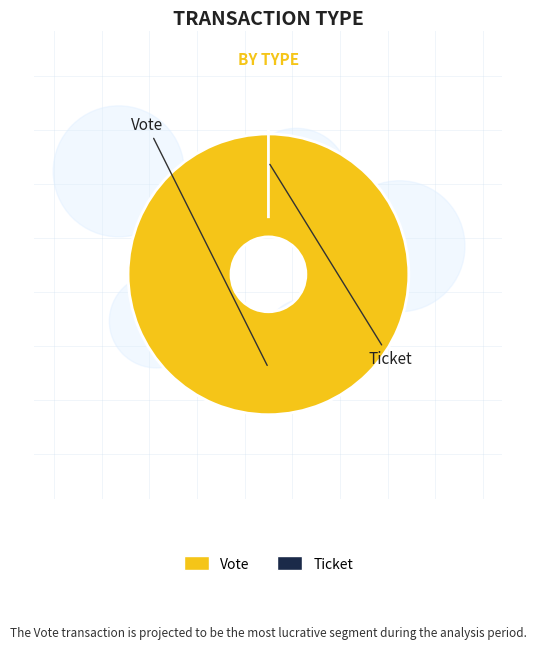

To the nearest percent, what is the average slice percentage?

50%